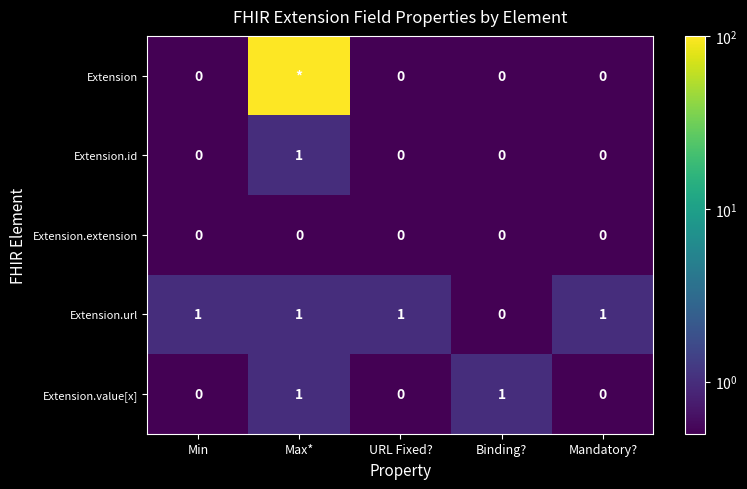

The value of Extension.extension at Min is 0. True or false?

True